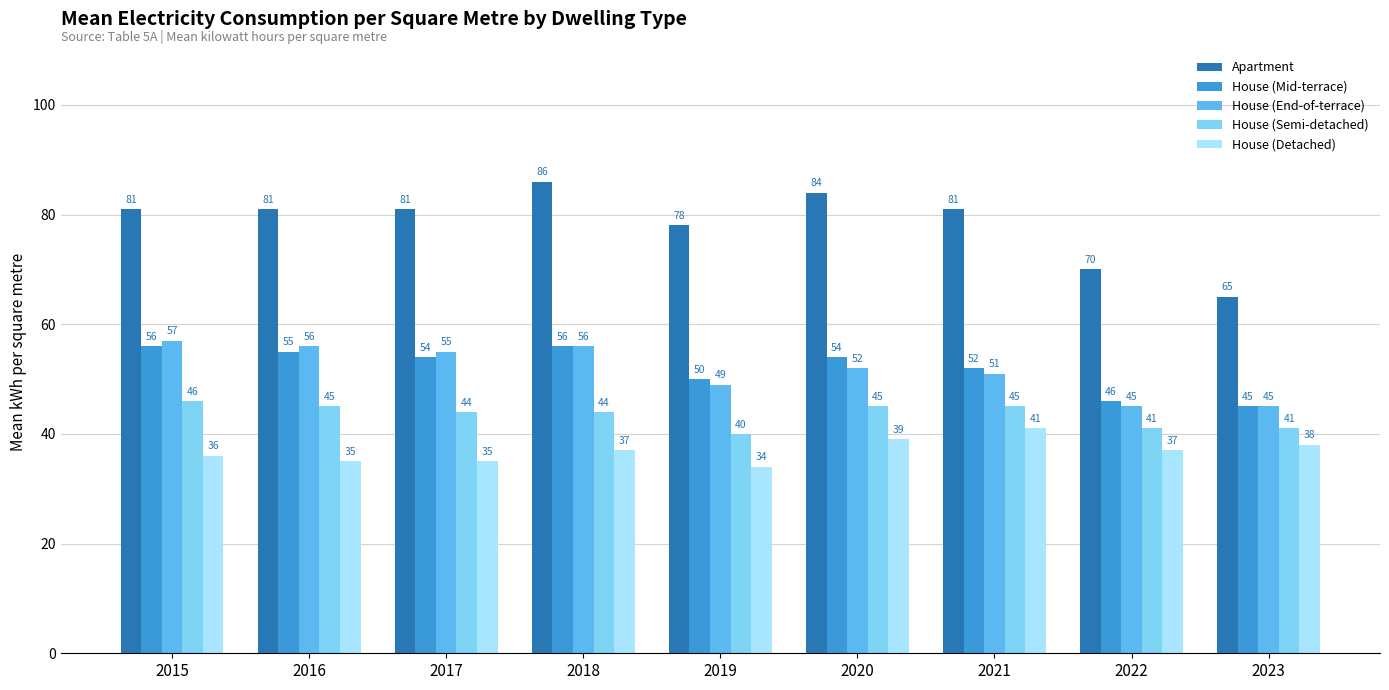

What are all the series names shown in the legend?

Apartment, House (Mid-terrace), House (End-of-terrace), House (Semi-detached), House (Detached)